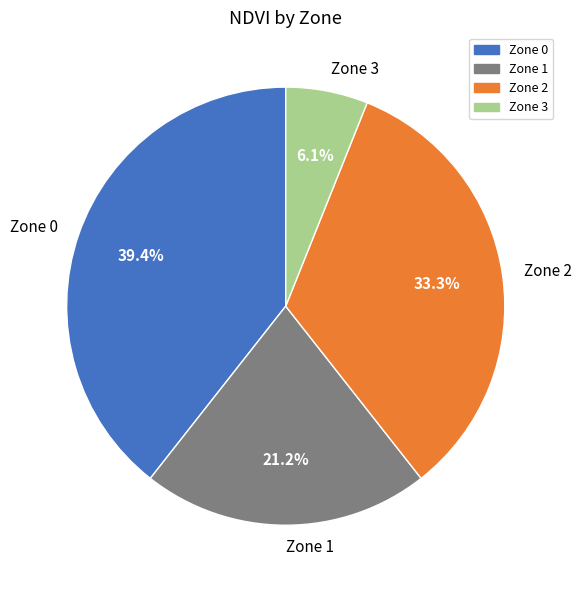

What portion of the pie excludes Zone 1?

78.8%